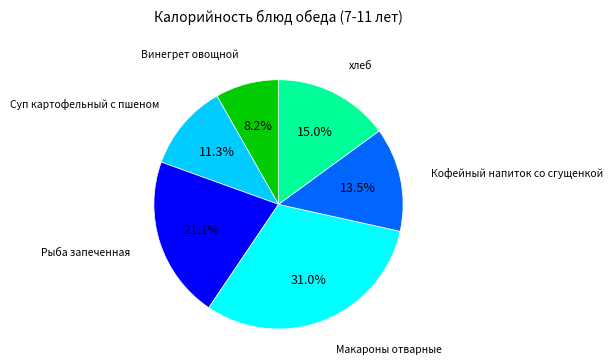

Does any single category account for the majority?

No